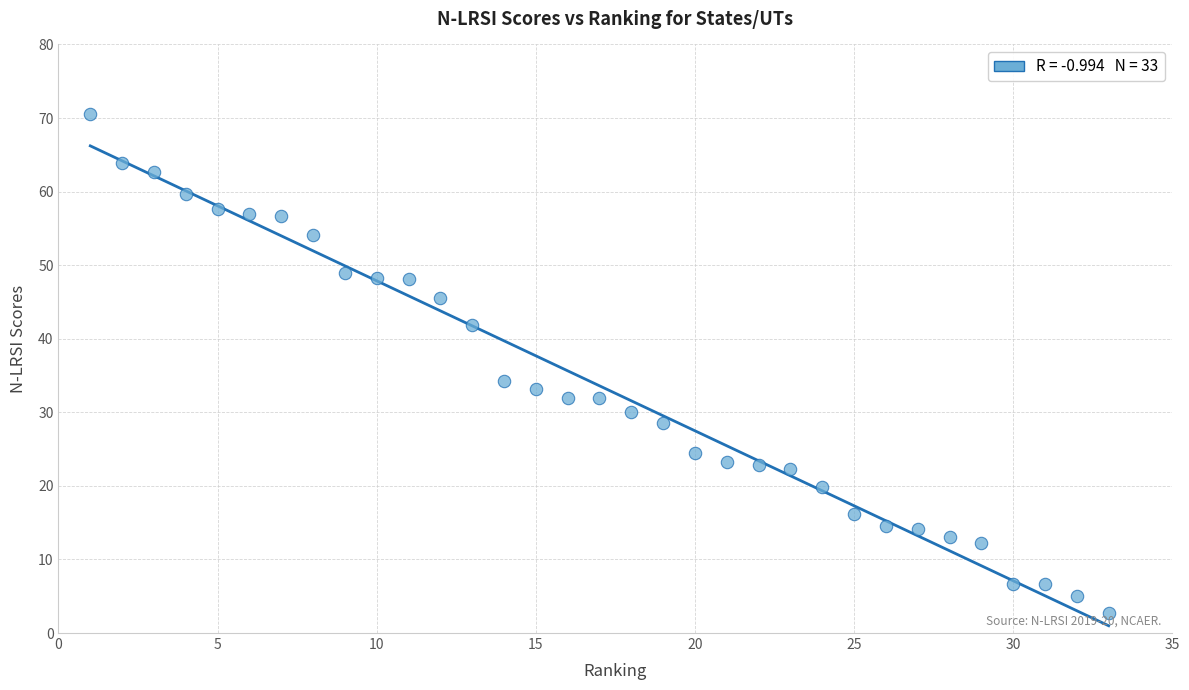

What Y value in the scatter plot is closest to 36?

34.2